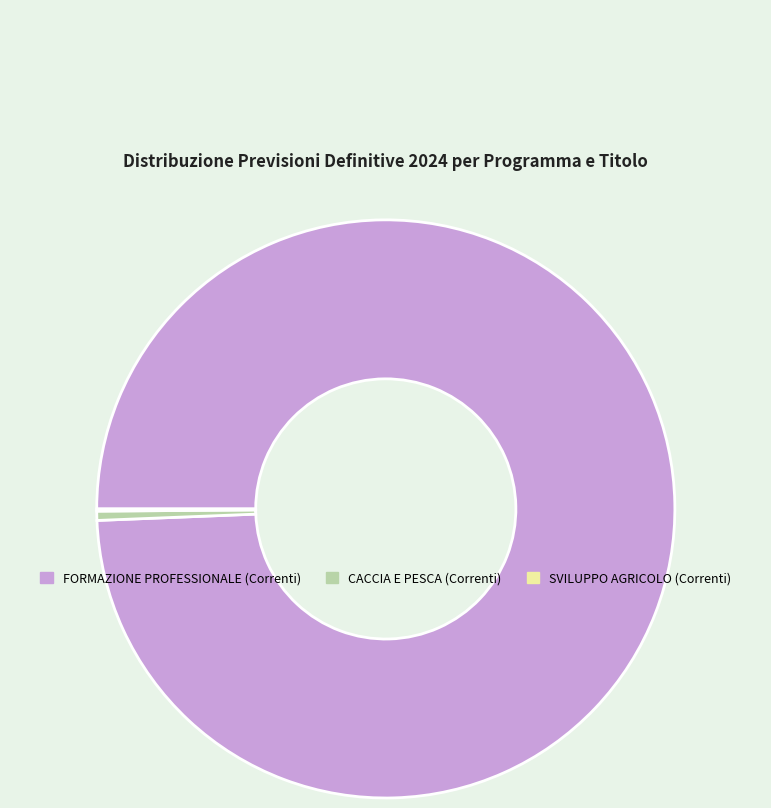

Which category has the biggest portion of the pie?

FORMAZIONE PROFESSIONALE (Correnti)